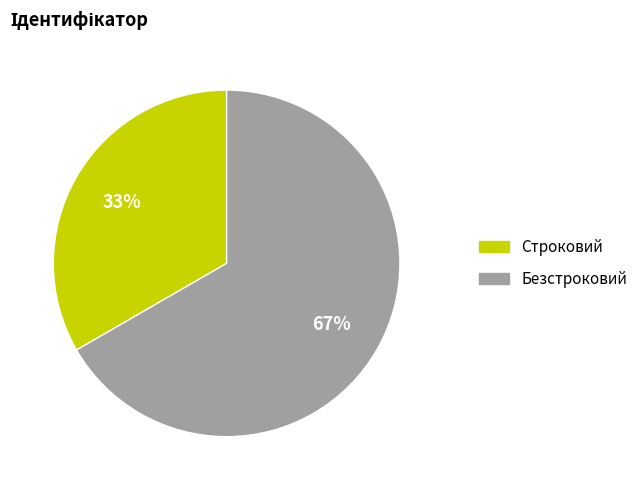

Is the sum of Безстроковий and Строковий greater than half?

Yes